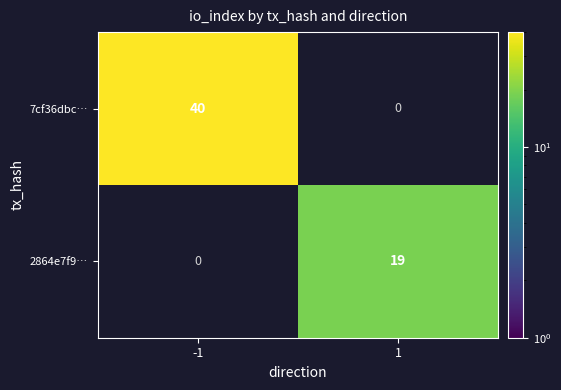

The 2864e7f9… series shows 33 at 1. True or false?

False